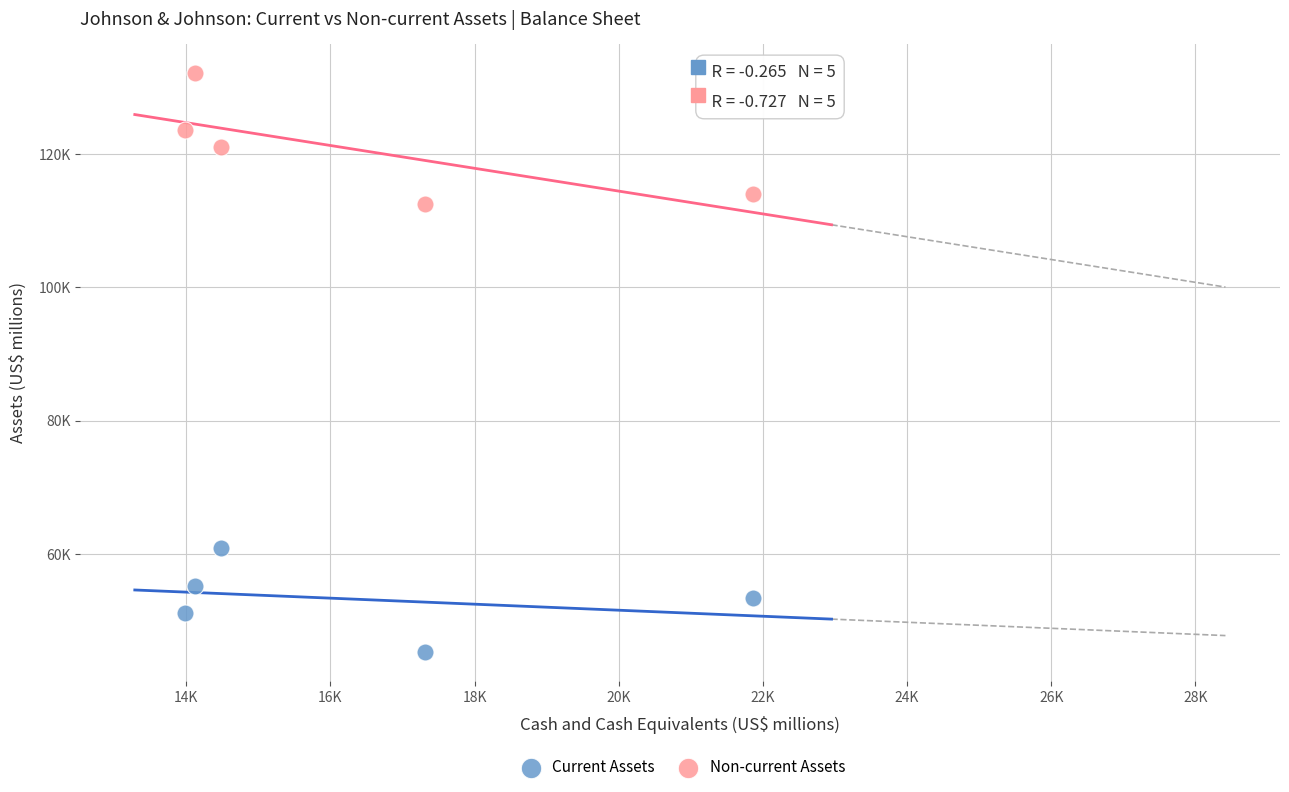

Which series reaches the minimum Y coordinate?

Current Assets